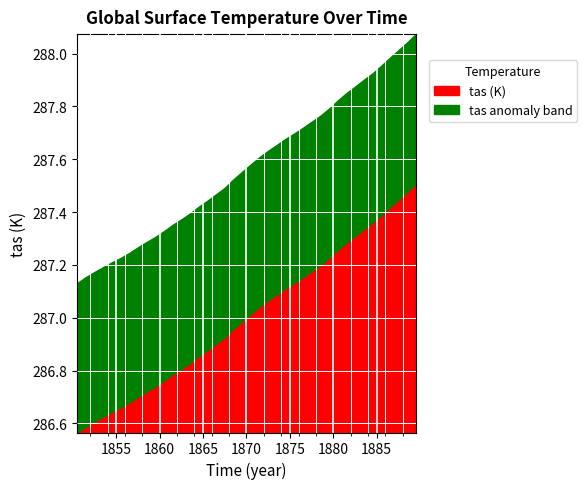

True or false: the data has more than 2 interior local peaks.

False